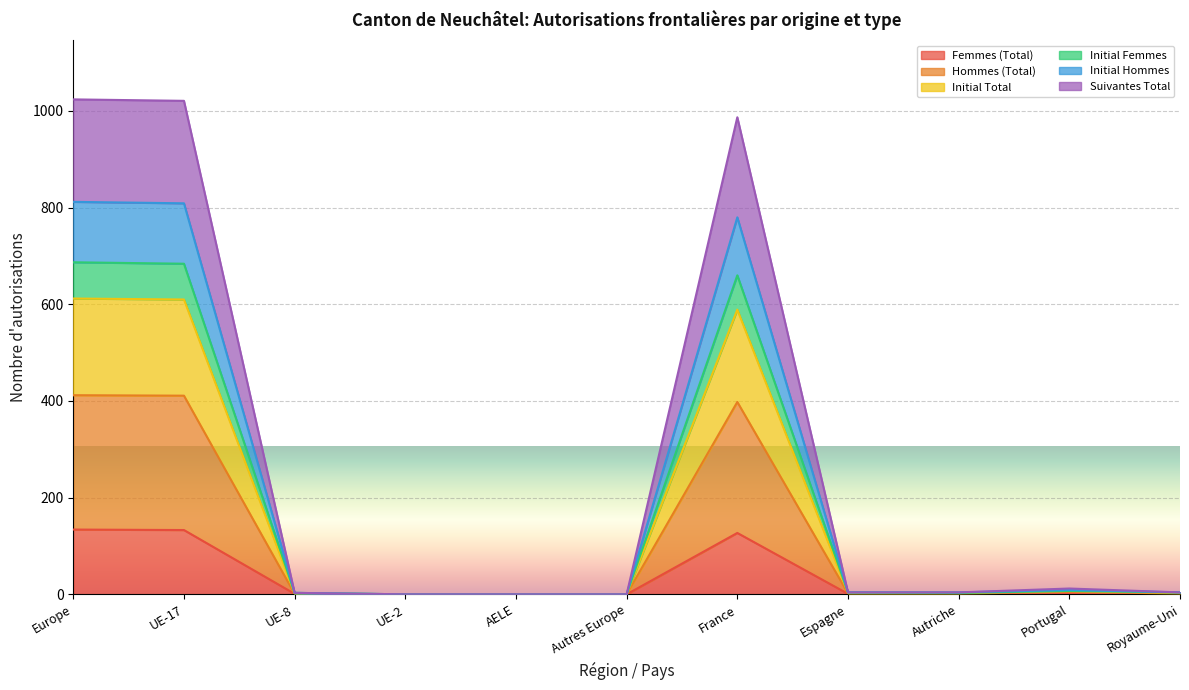

Where is the first local maximum for Suivantes Total?

France